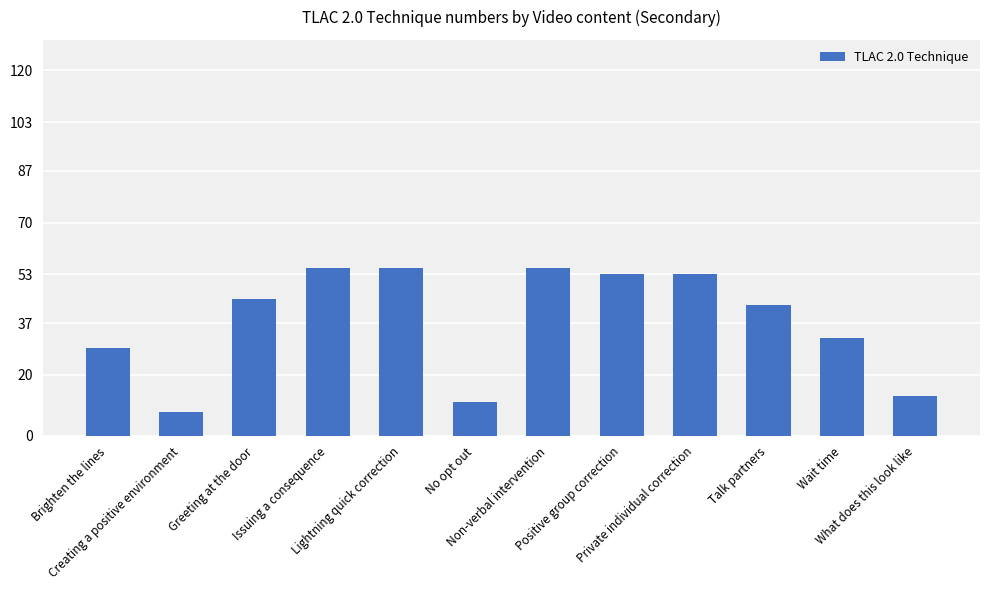

How many values are below 45?

6